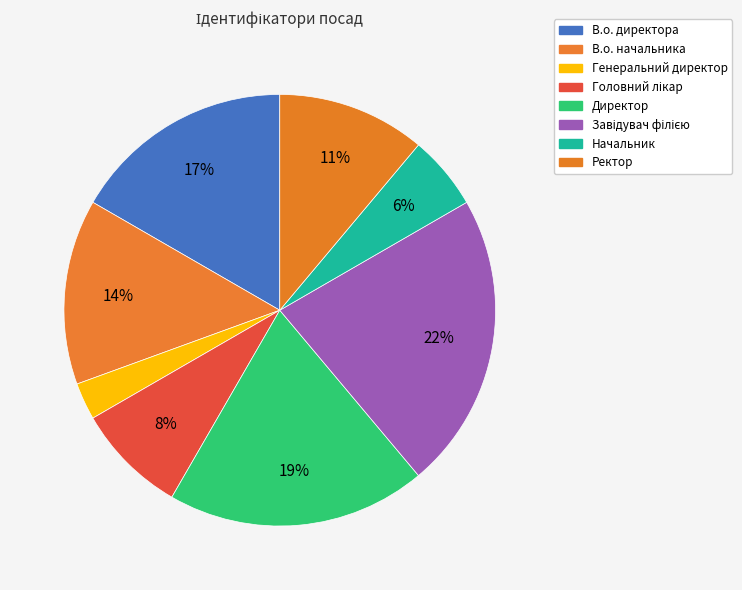

How many slices are in this pie chart?

8